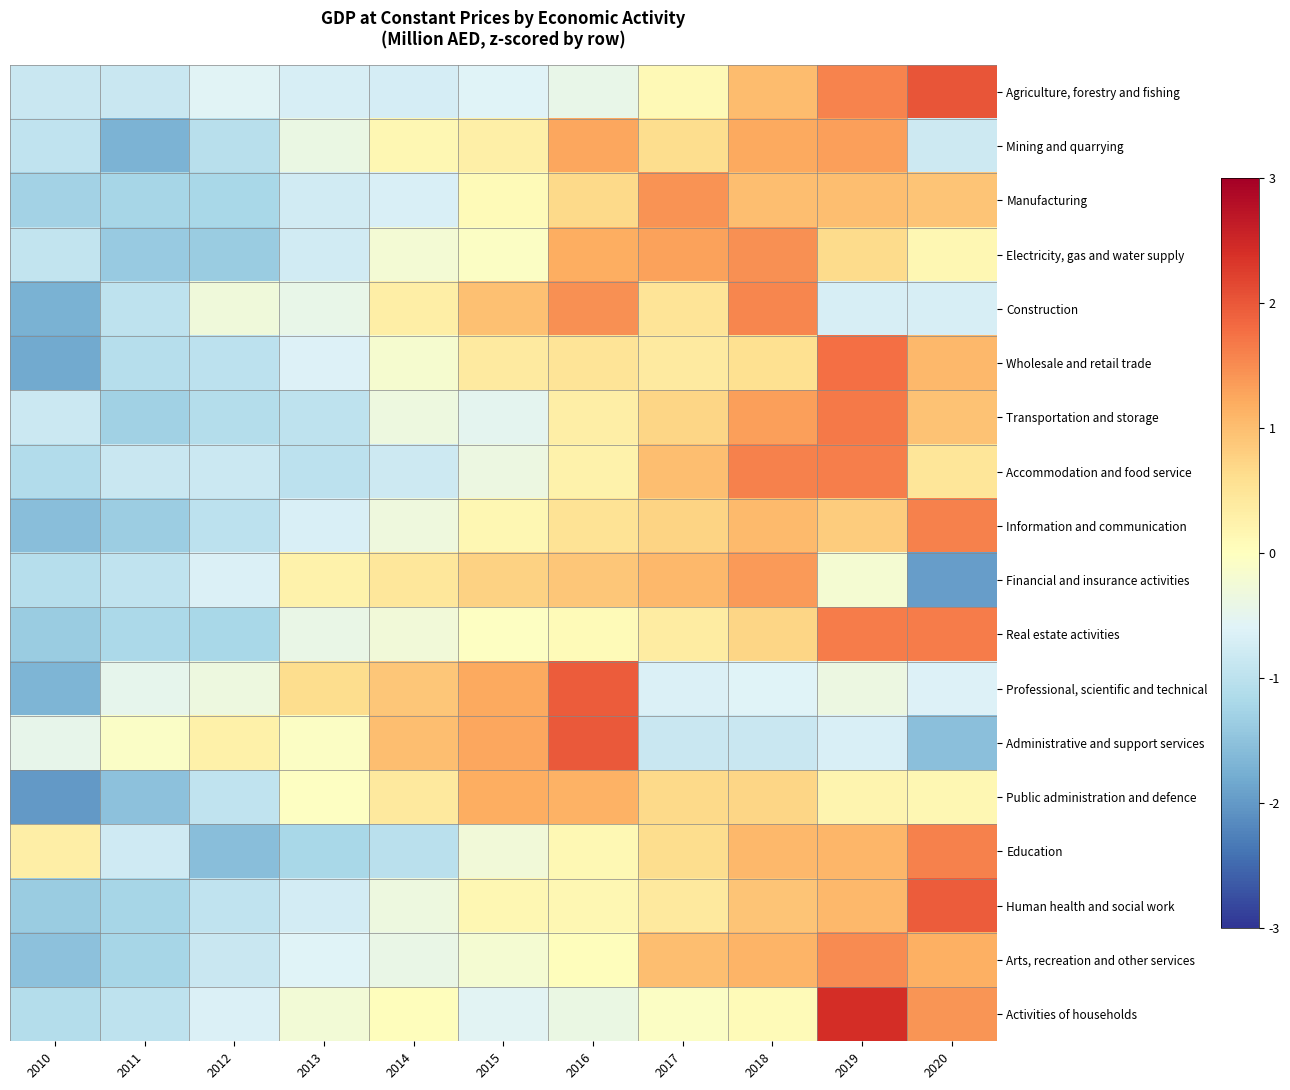

What is the total value across all series at 2013?

-8.7